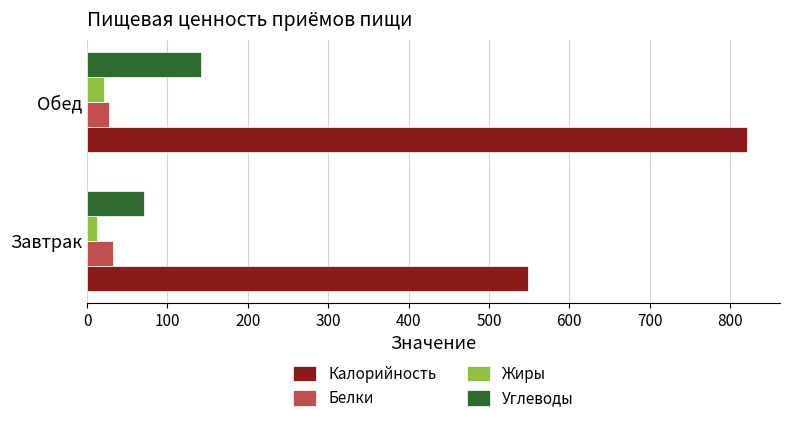

What is the spread (max minus min) of values at Обед?

800.1